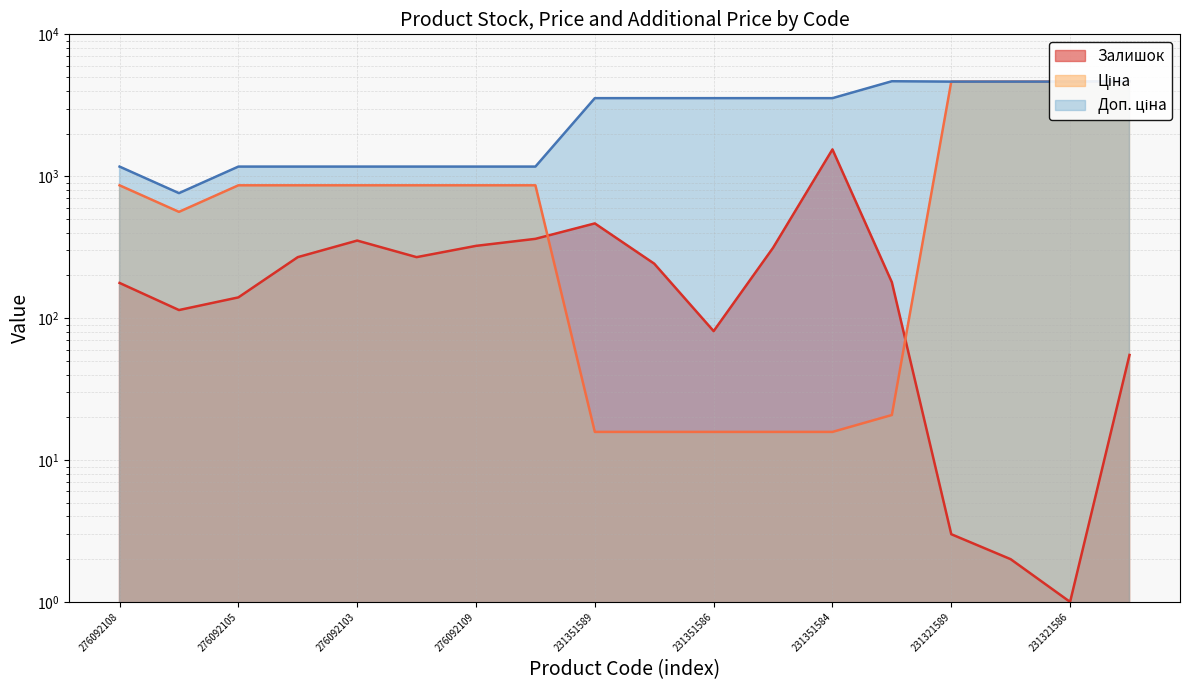

Which category has the lowest value in the Залишок series?

231321586